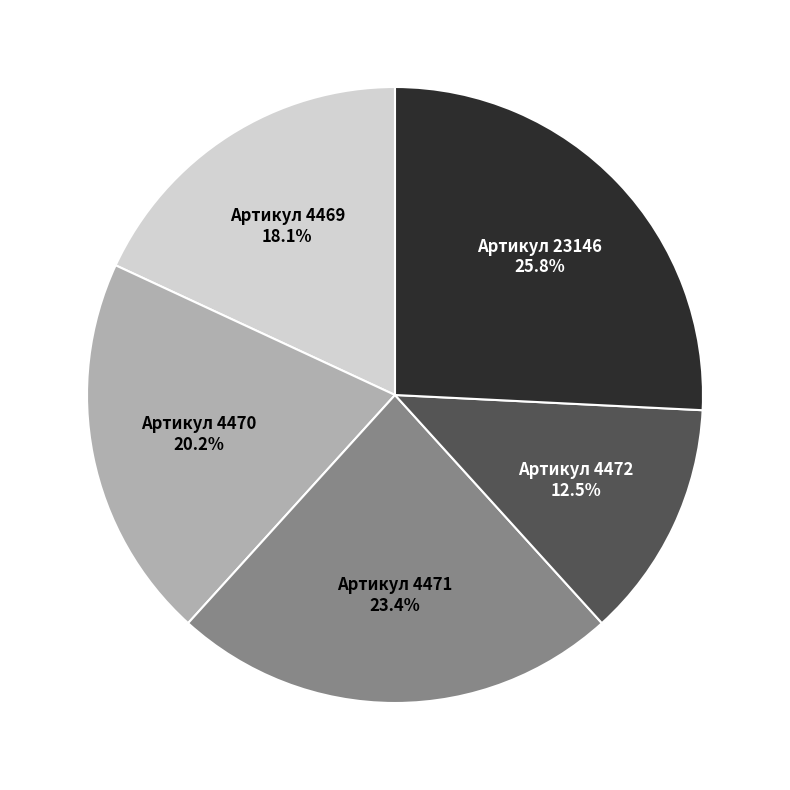

Is there any slice that represents more than half of the pie?

No